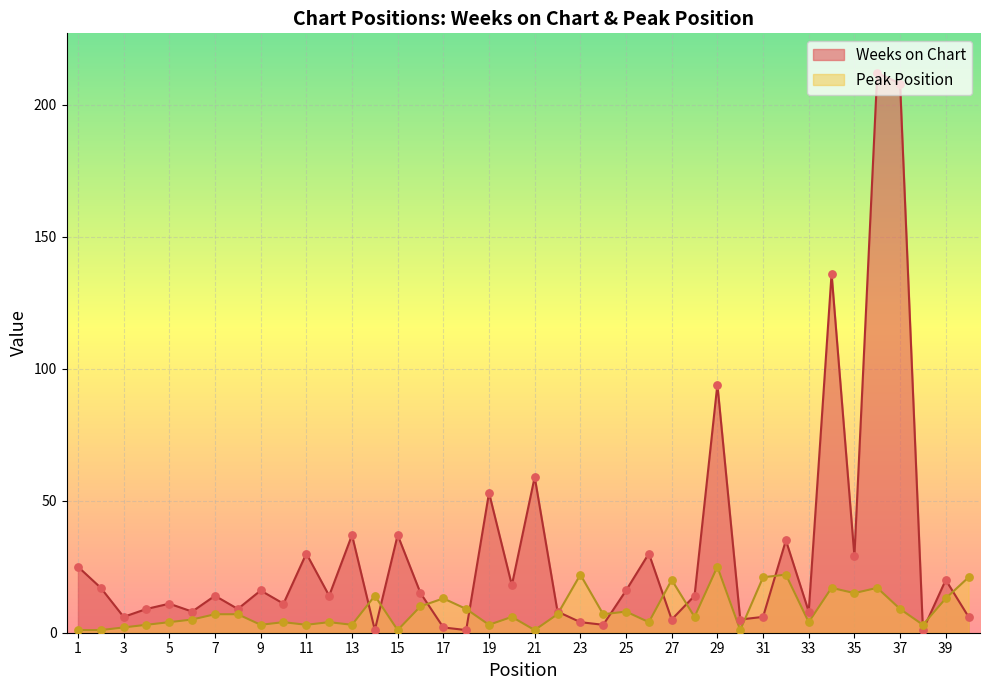

Which series reaches the minimum Y coordinate?

Weeks on Chart